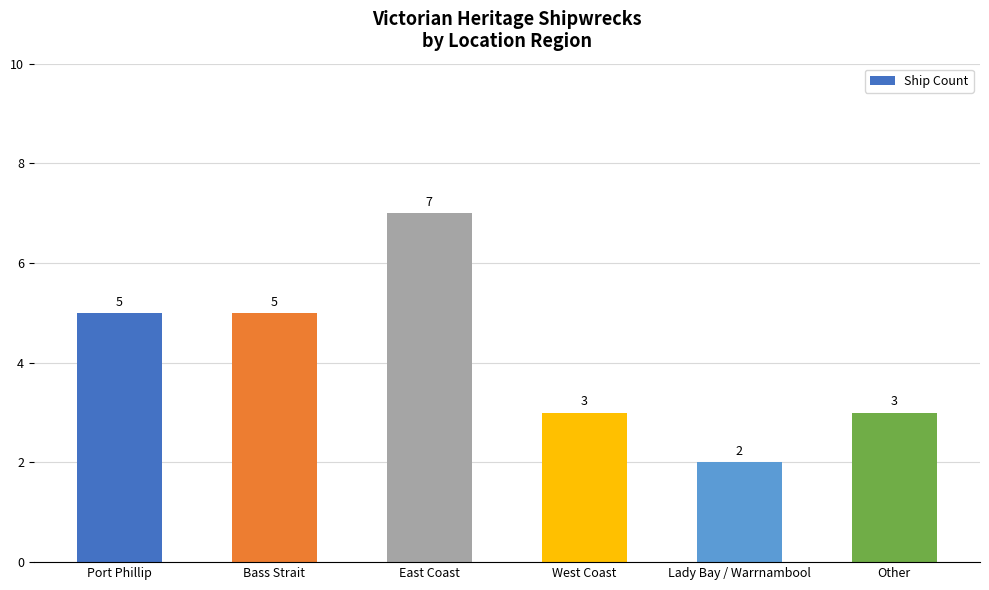

Which category has the highest value across all series?

East Coast